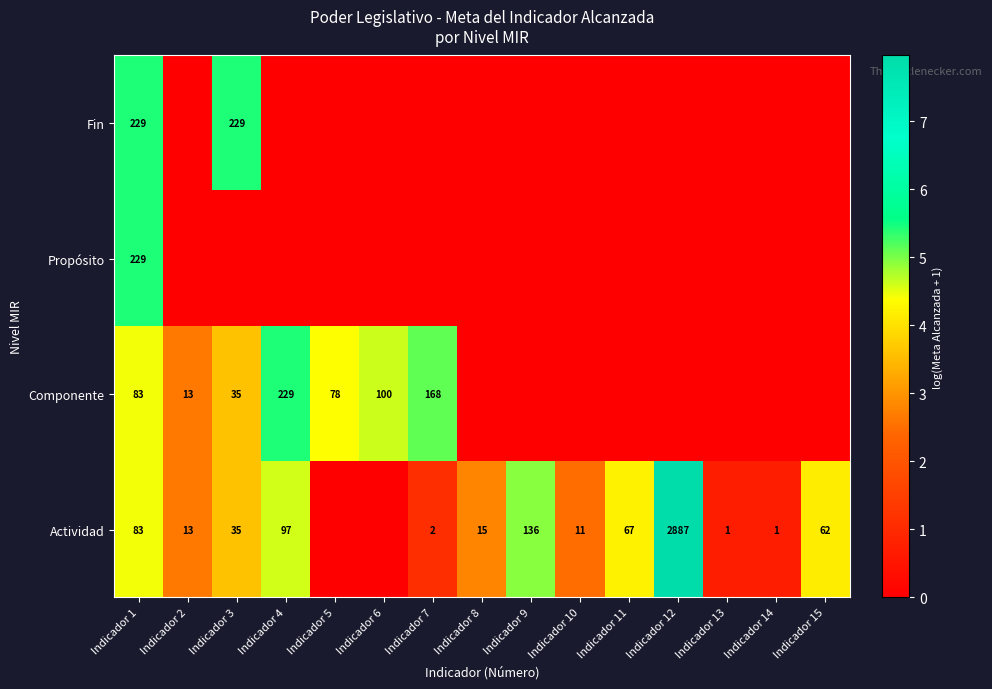

What is the total value across all series at Indicador 1?

624